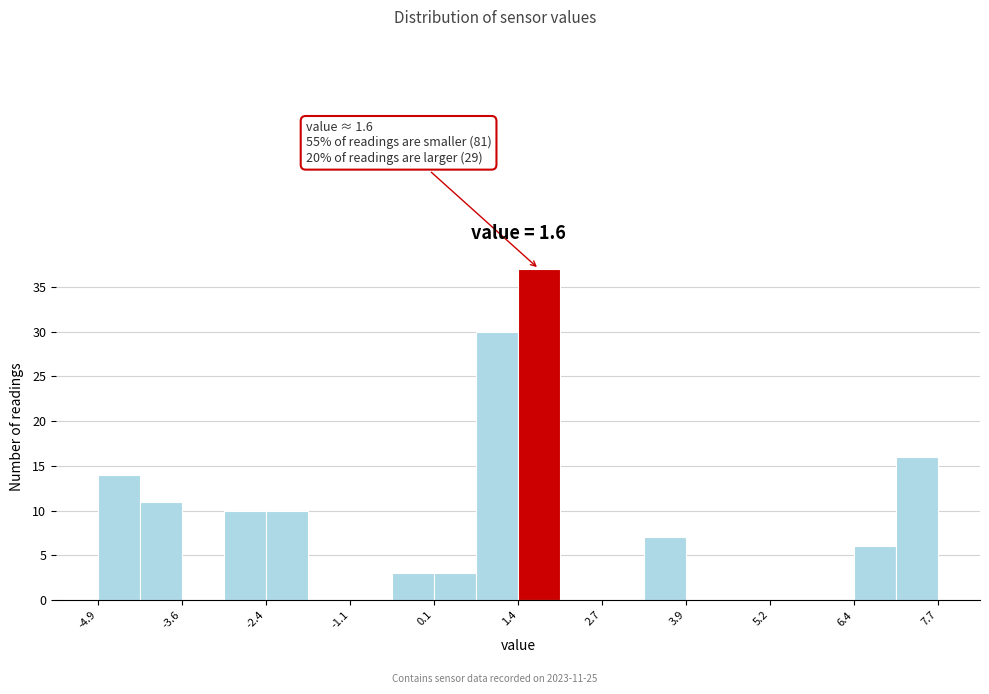

Read against the x-axis, roughly where is the centre of the tallest bar?

1.8